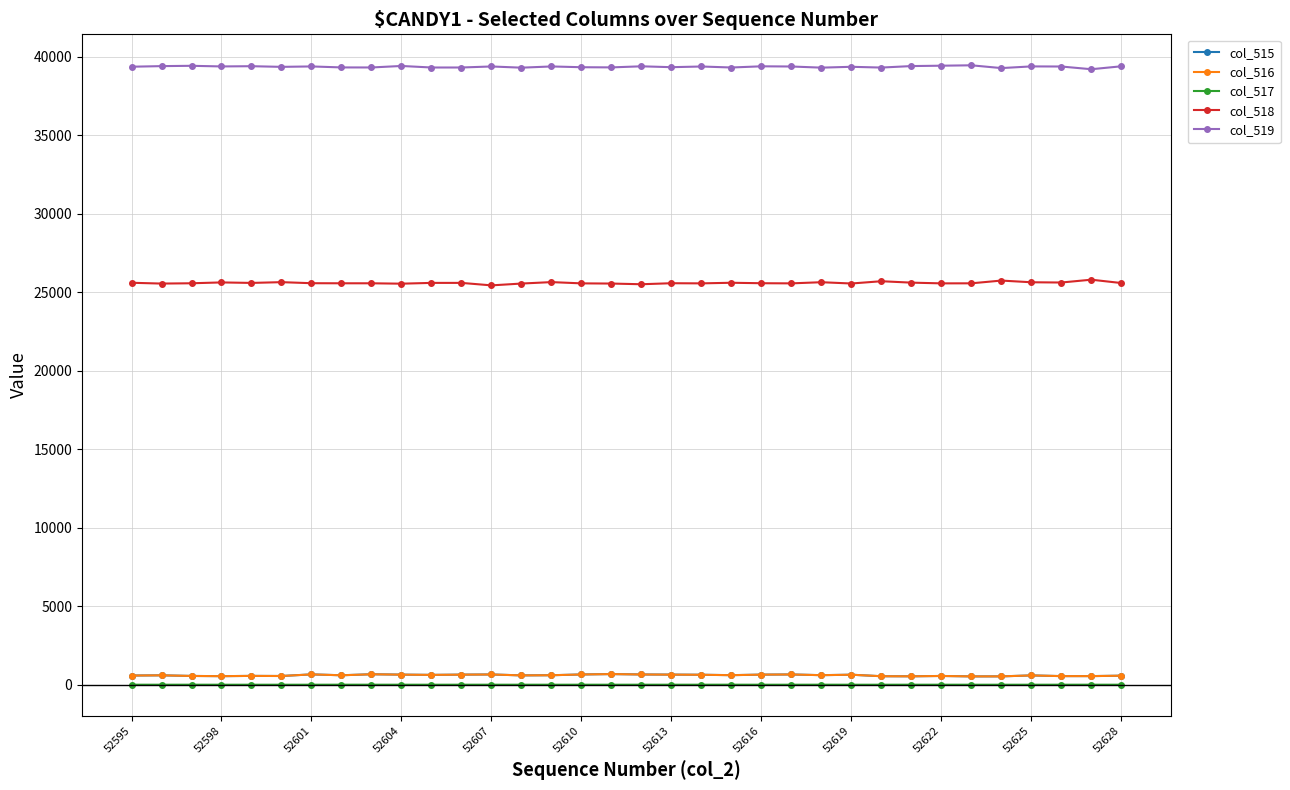

What is the highest value of the col_515 series?

678